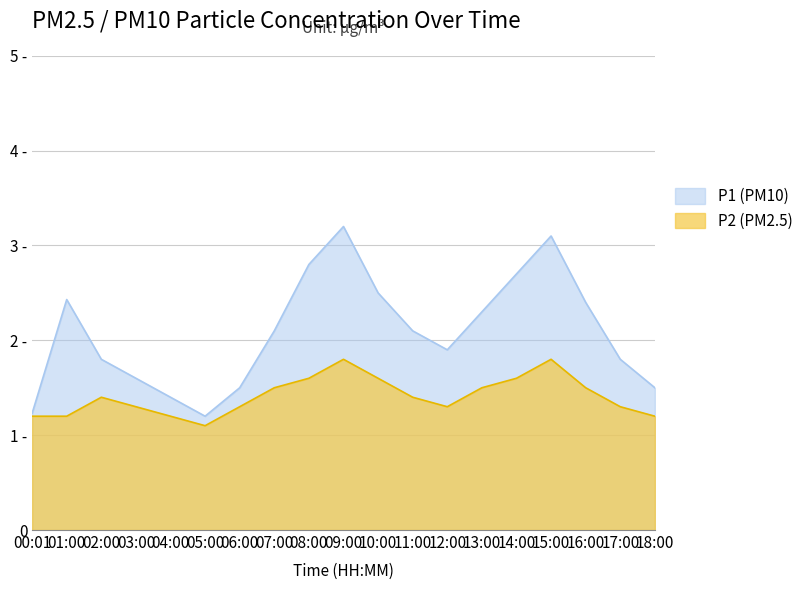

At which label does P1 first exceed 2?

01:00